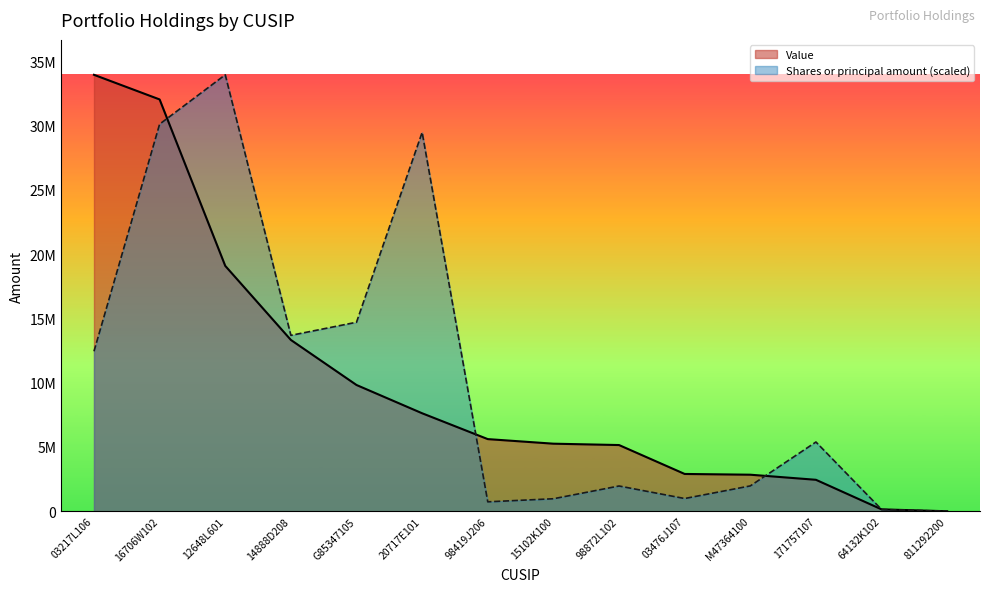

After their last crossing, which series has the higher values: Value or Shares or principal amount?

Value